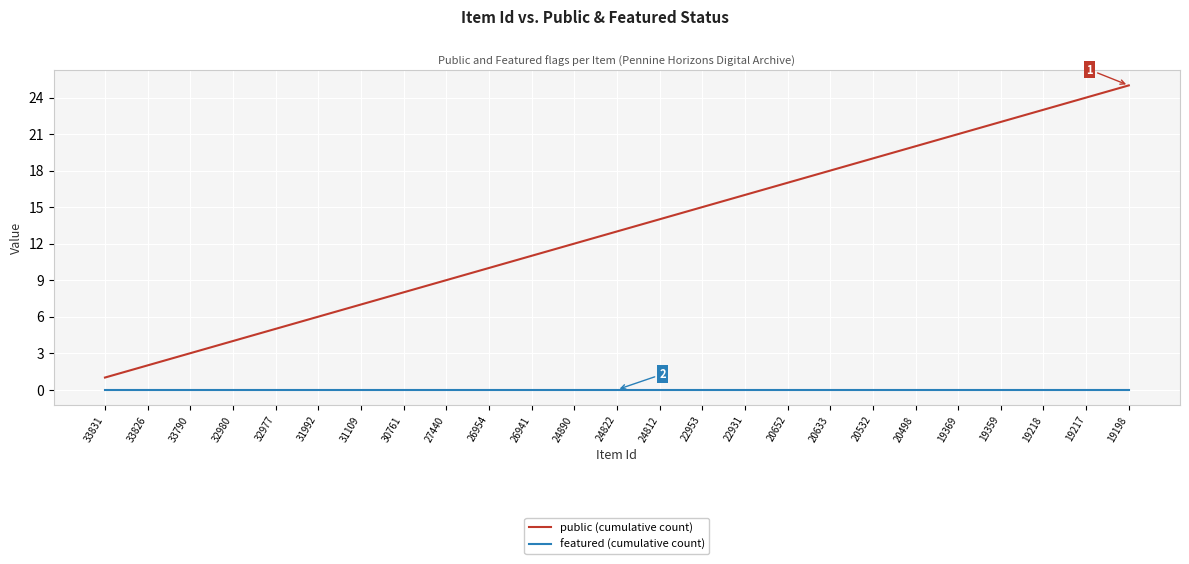

What is the maximum value shown in the chart?

25